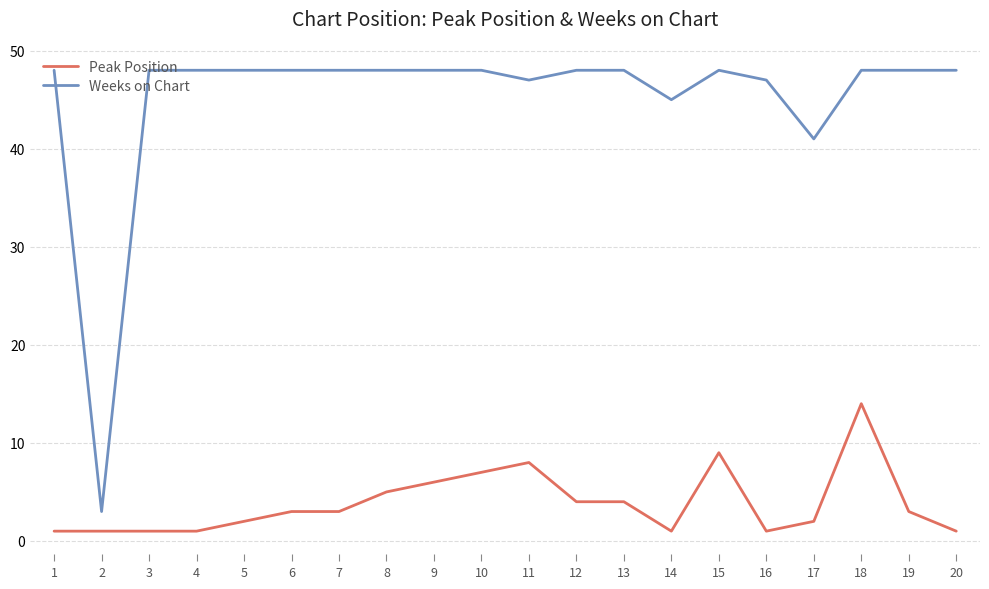

At which category is the sum across all series the highest?

18